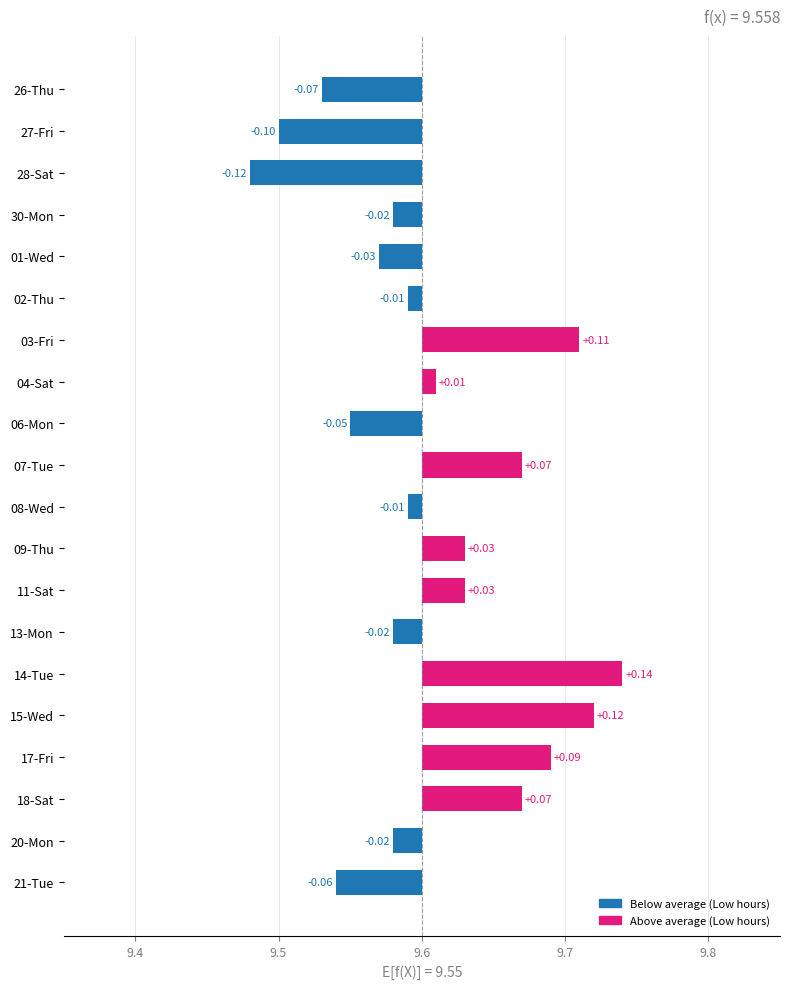

Does the chart contain stacked bars?

No